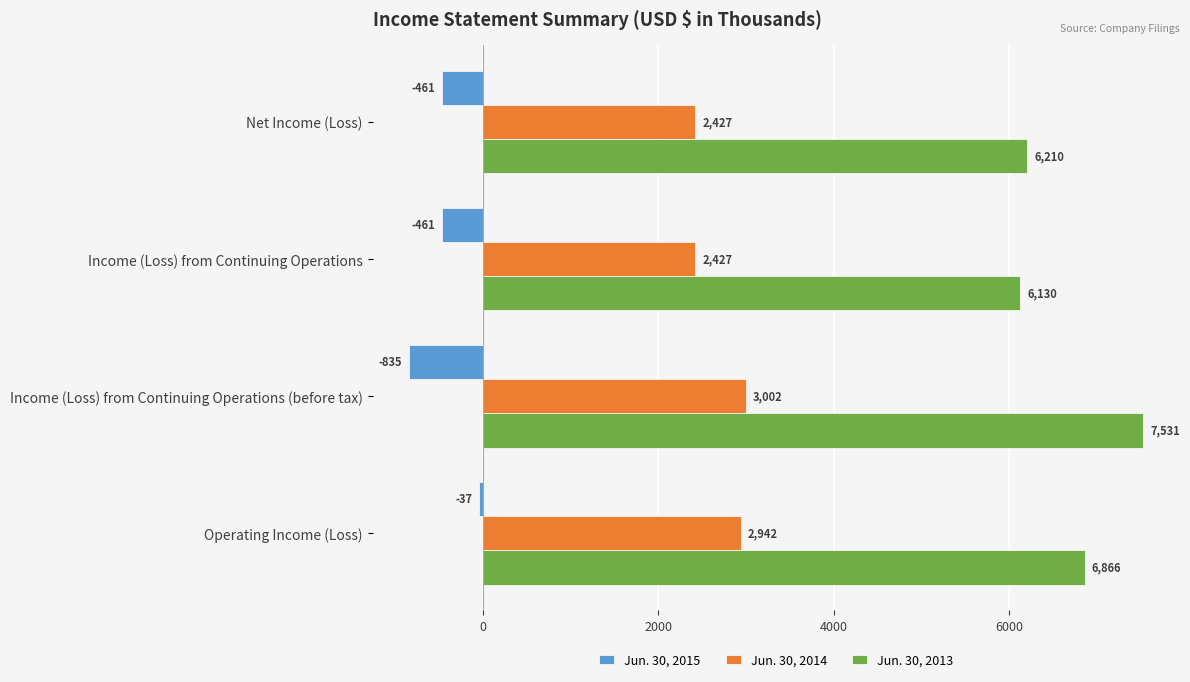

The value of Jun. 30, 2015 at Income (Loss) from Continuing Operations (before tax) is -835. True or false?

True